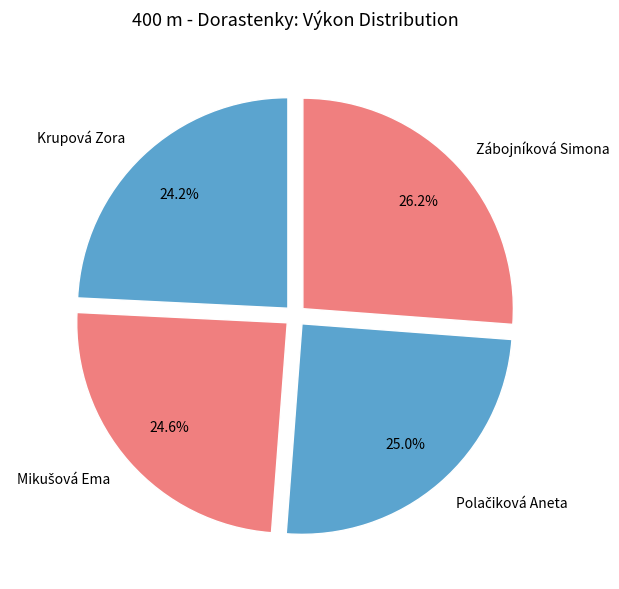

How many slices are in this pie chart?

4